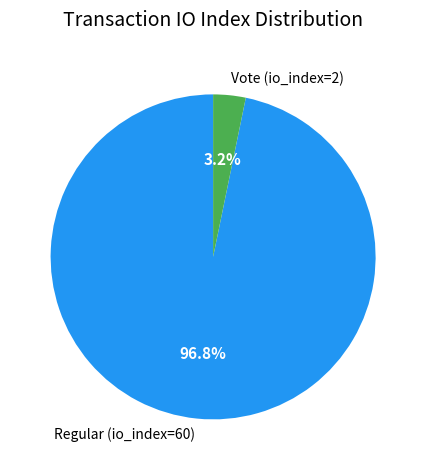

Is it true that Vote (io_index=2) is 15% of the pie?

False